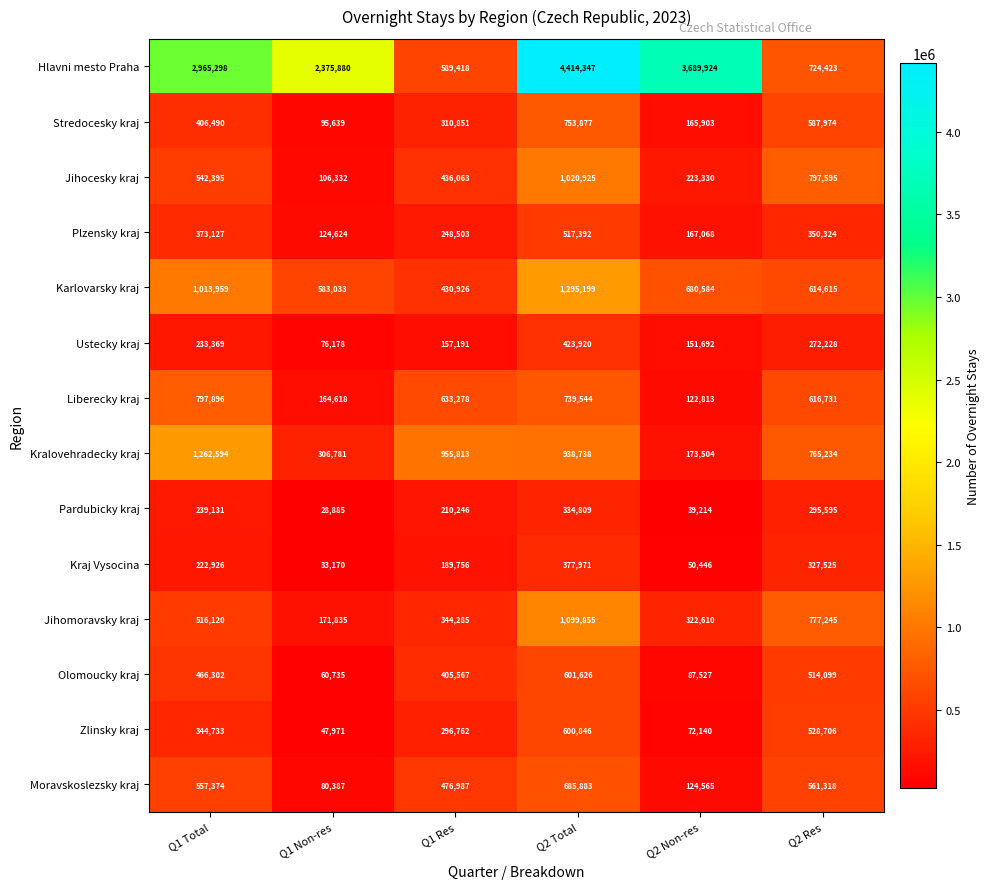

At which category does the chart reach its peak across all series?

Q2 Total